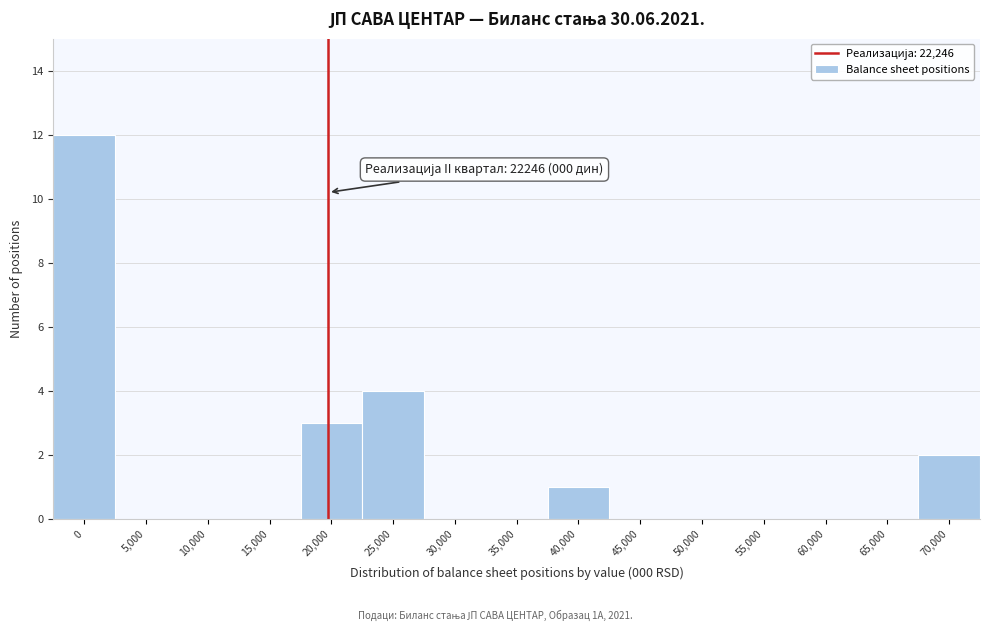

Reading right to left, extract all data points from this chart.

70,000=2	65,000=0	60,000=0	55,000=0	50,000=0	45,000=0	40,000=1	35,000=0	30,000=0	25,000=4	20,000=3	15,000=0	10,000=0	5,000=0	0=12